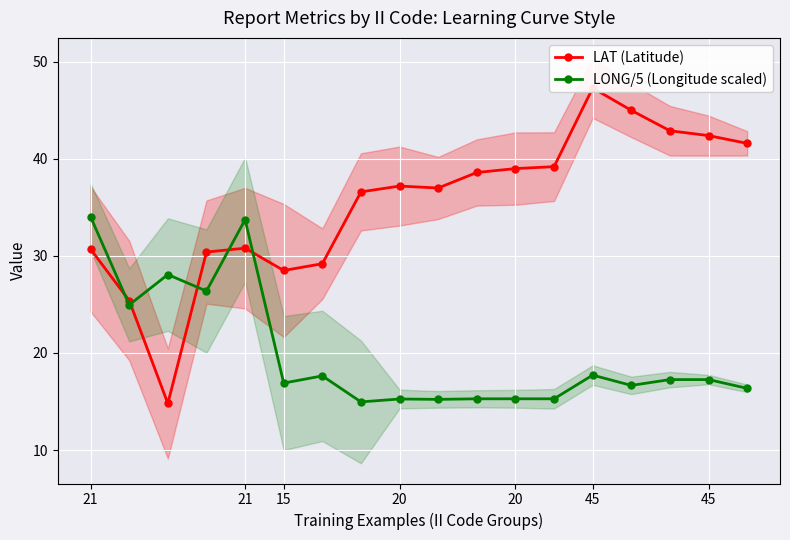

The LONG/5 (Longitude scaled) series shows 29.7 at 45. True or false?

False